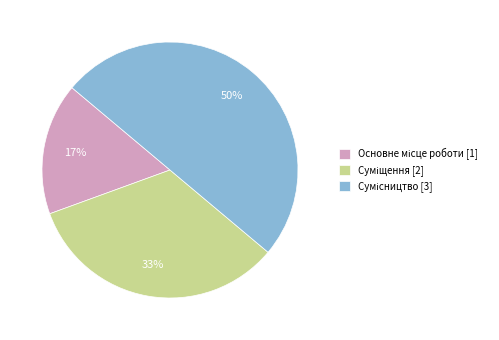

To the nearest percent, what is the difference between the largest and smallest slice percentages?

33%